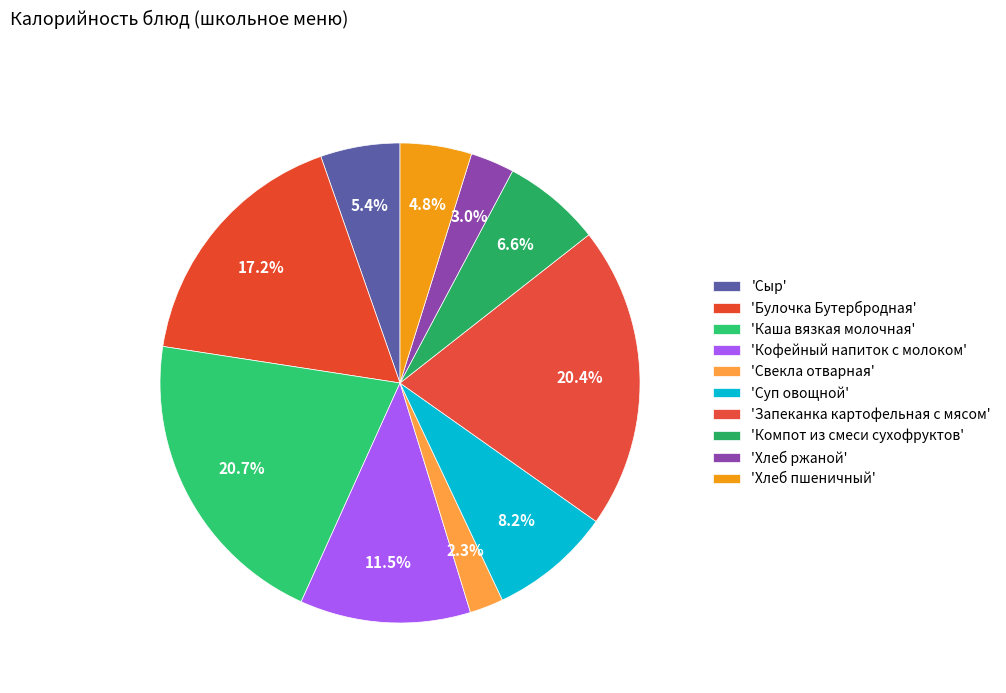

How many slices are in this pie chart?

10